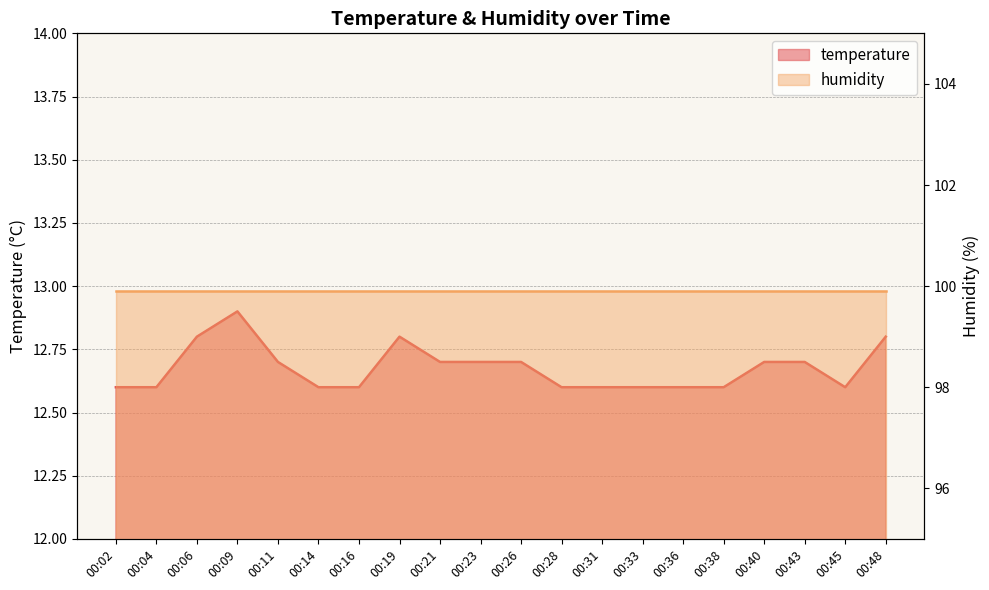

Does the chart have visible grid lines?

Yes